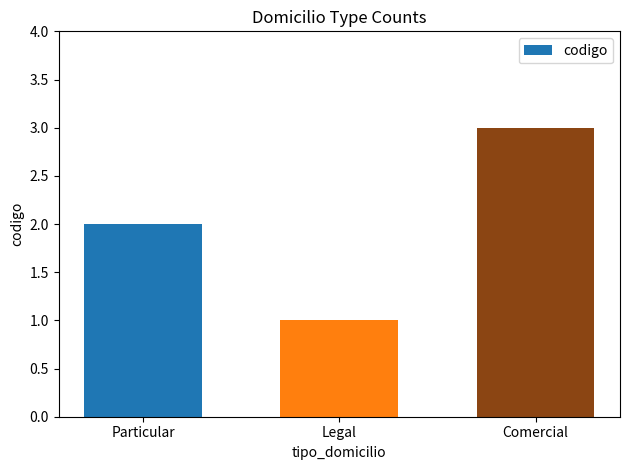

What is the ratio of the value at Particular to the value at Legal?

2.0